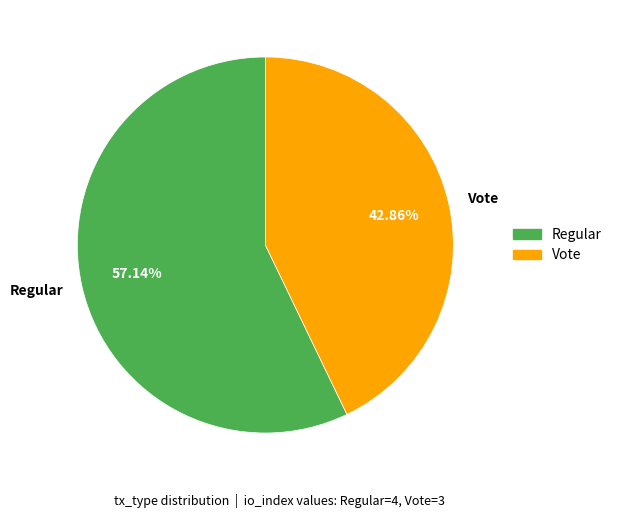

To the nearest percent, what is the difference between the largest and smallest slice percentages?

14%